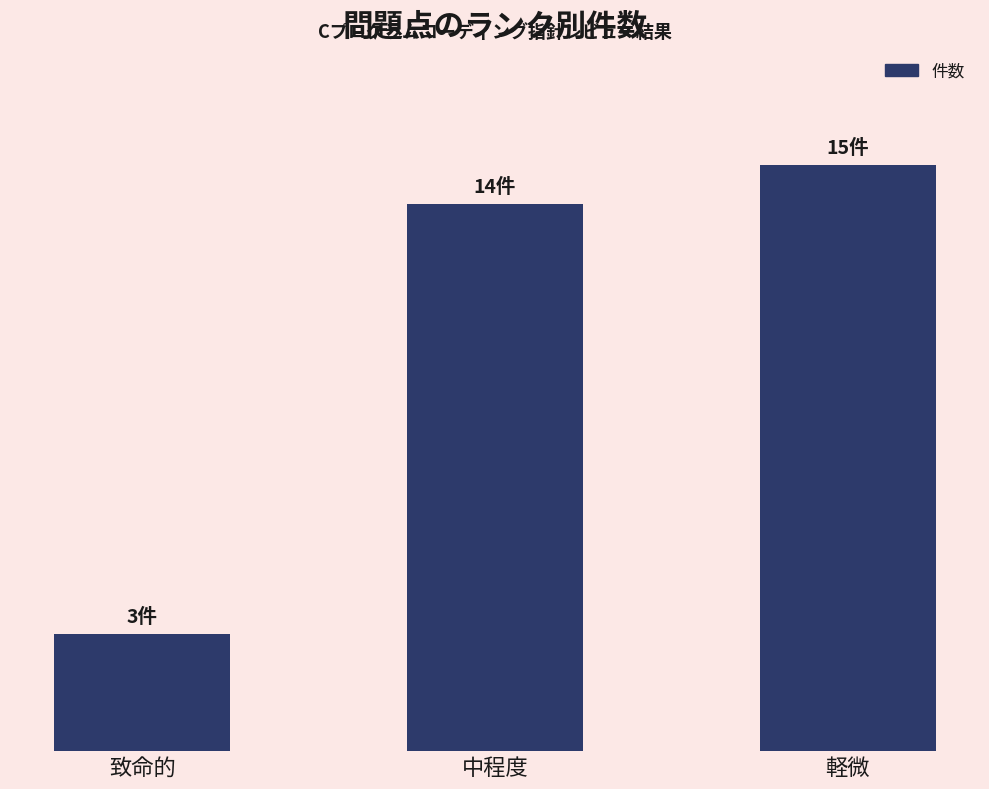

Reading left to right, what are all the values shown in this chart?

致命的=3	中程度=14	軽微=15